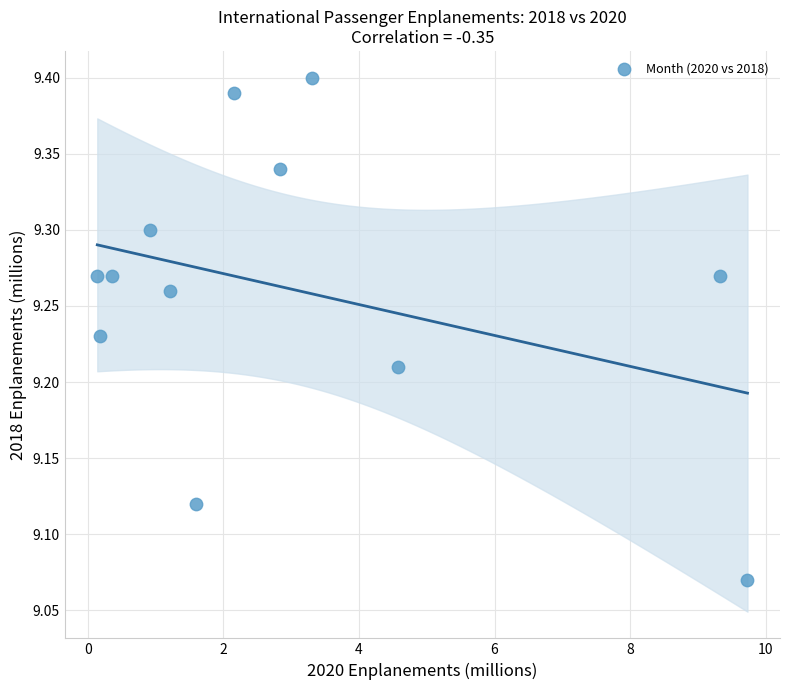

What is the range of Y values (max minus min)?

0.3